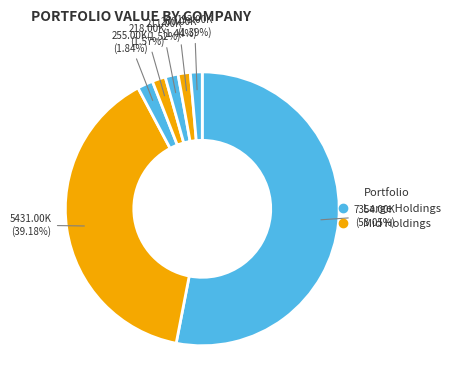

How many segments does this pie chart have?

7